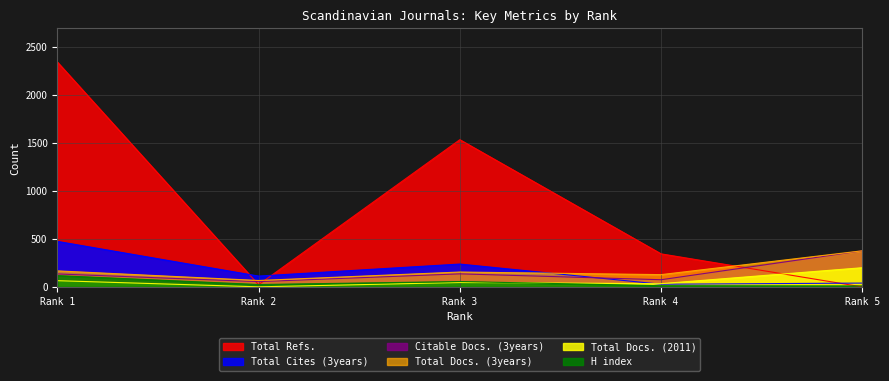

Which series has the largest range (max minus min)?

Total Refs.